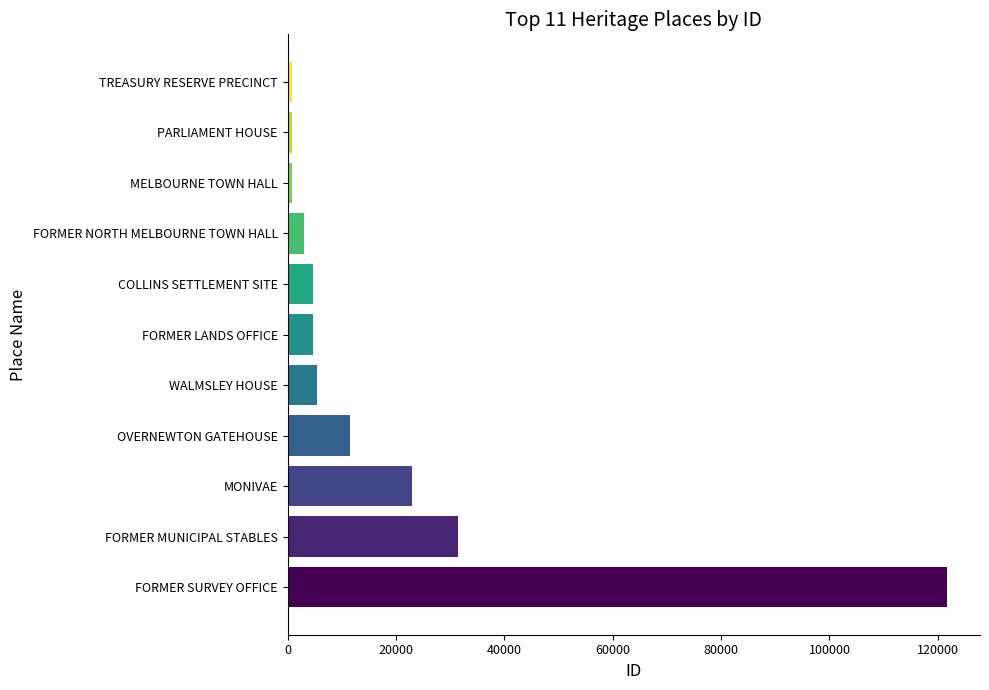

What is the maximum value shown in the chart?

121693